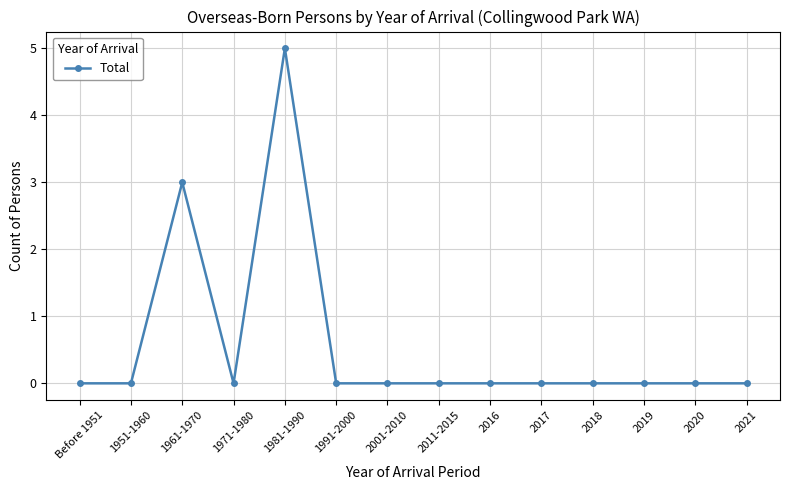

At which category does the chart reach its peak across all series?

1981-1990